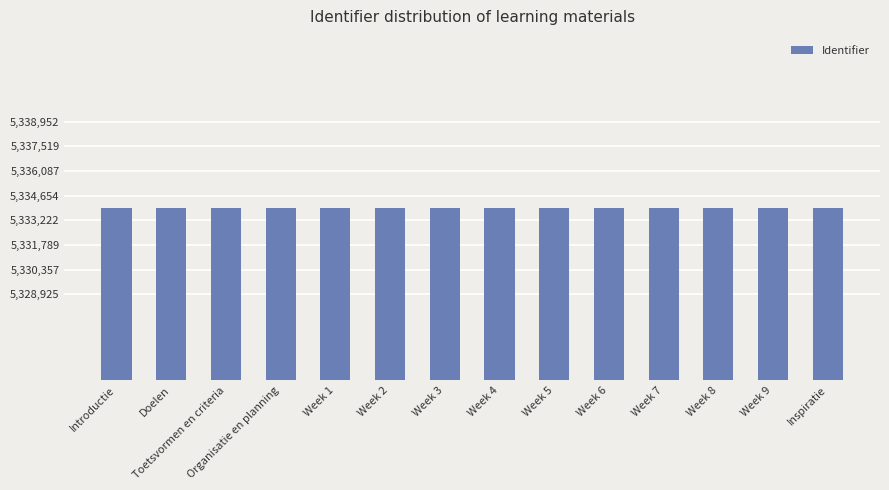

The chart shows a value of 7760354 at Week 1. True or false?

False